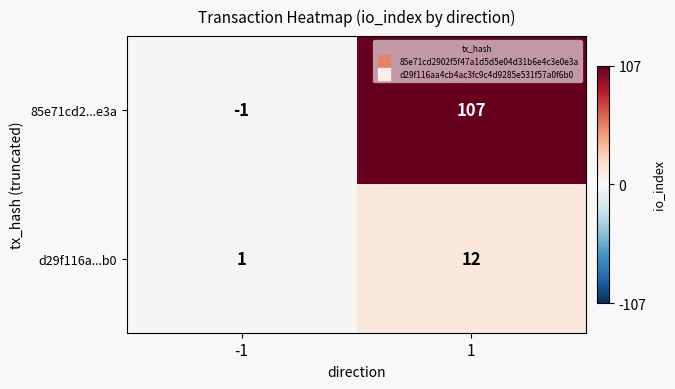

Is it true that 85e71cd2...e3a equals 28 at 1?

False